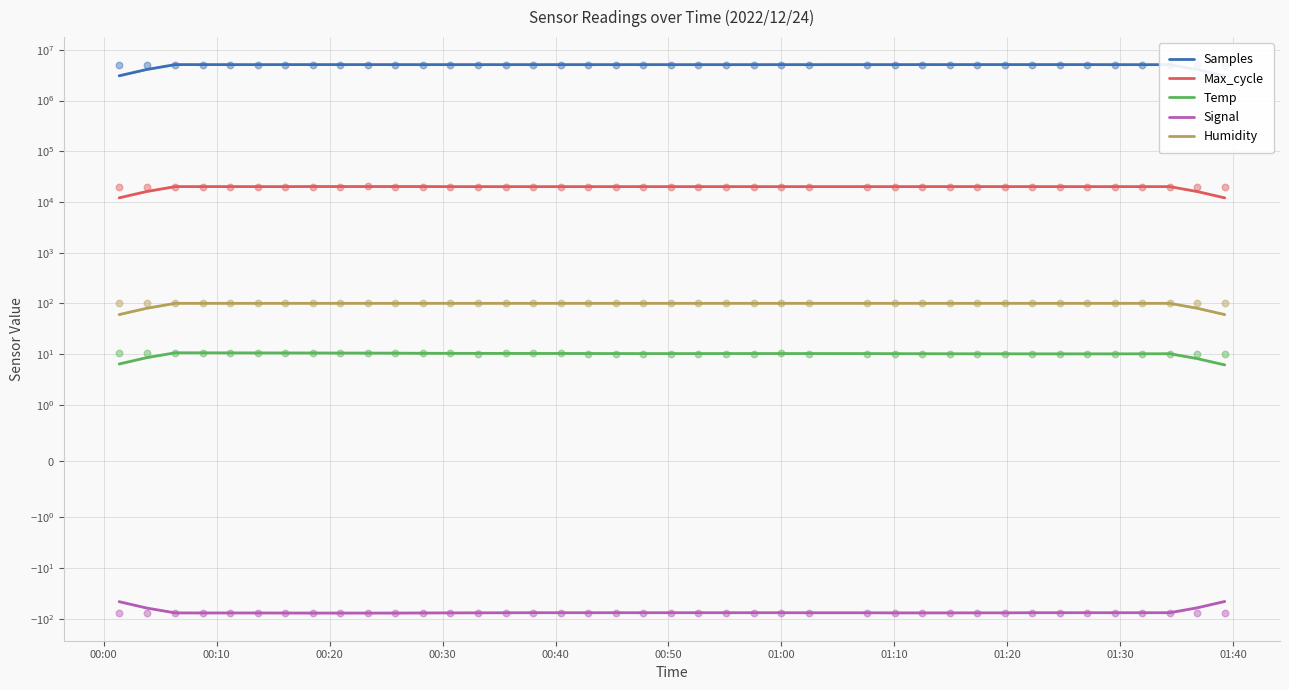

Which series contains the lowest Y value?

Signal